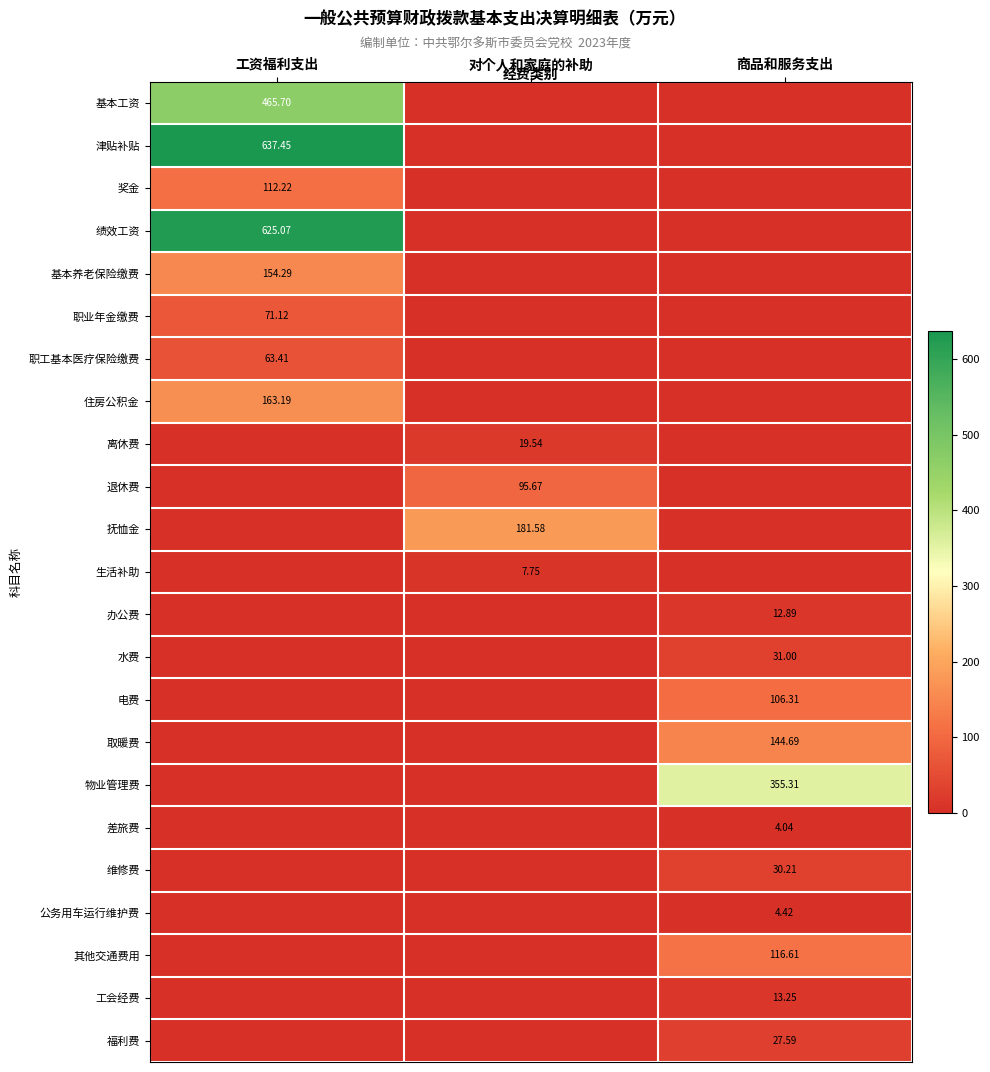

Between 工资福利支出 and 商品和服务支出, which series saw the biggest shift?

津贴补贴